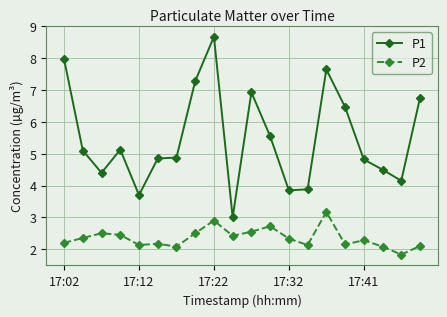

Which series has the largest range (max minus min)?

P1